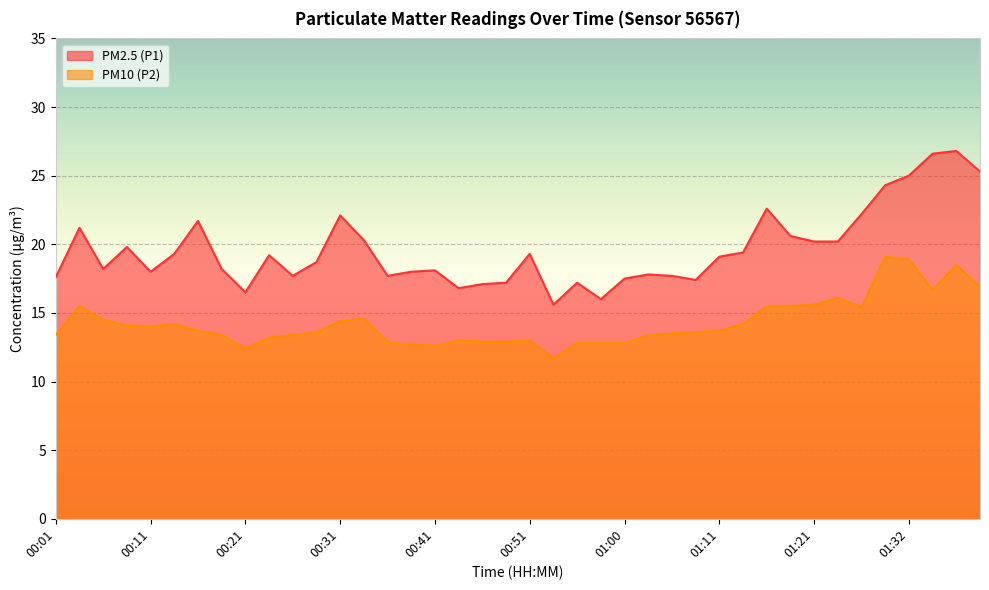

Rank the series by their average value, from lowest to highest.

PM10 (P2), PM2.5 (P1)